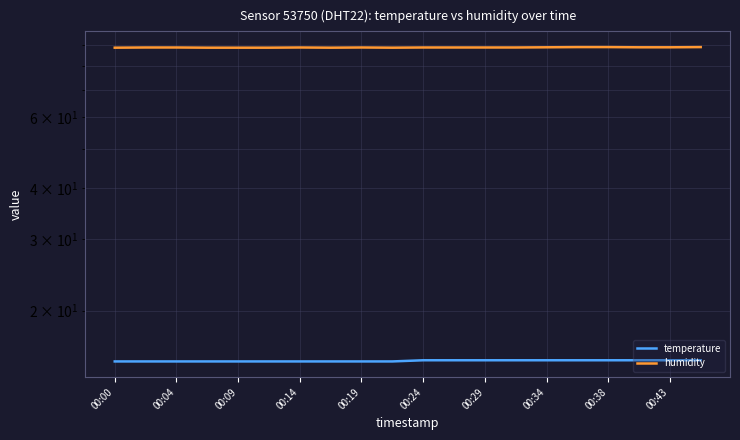

Is the value of temperature at 00:00 greater than the value of humidity at 15?

No